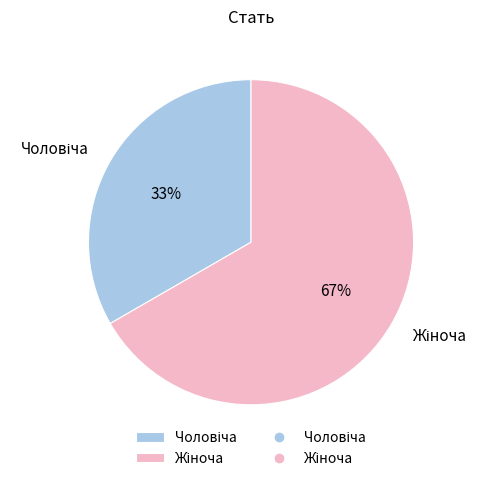

How many segments does this pie chart have?

2